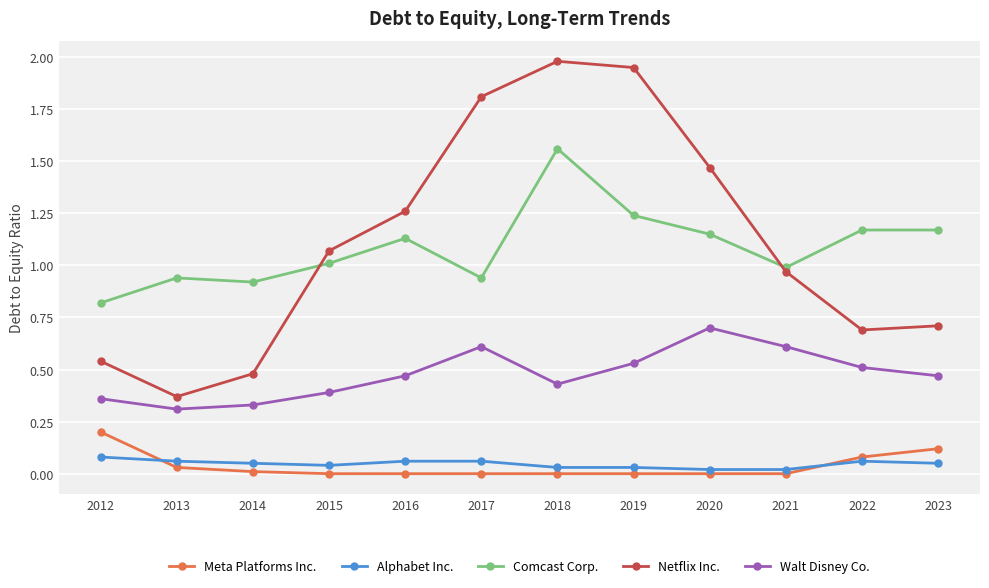

The value of Walt Disney Co. at 2016 is 0.7. True or false?

False